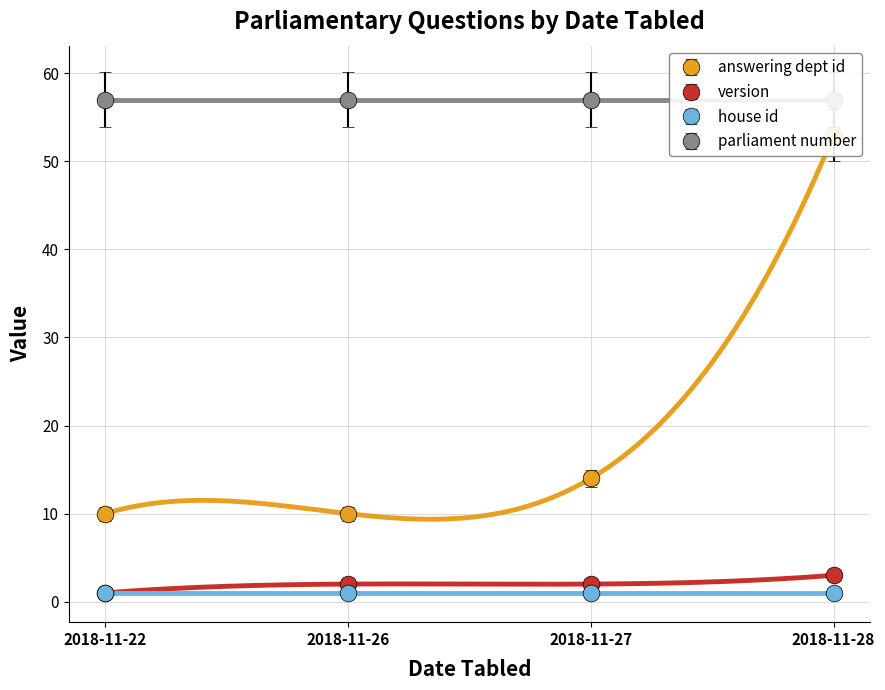

What is the difference between the maximum and minimum values in the answering dept id series?

43